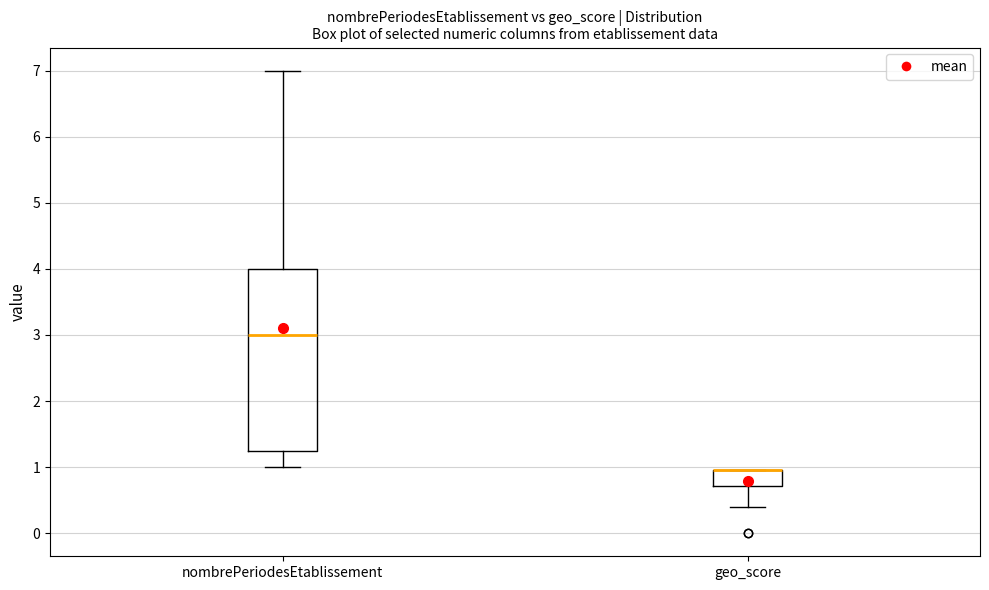

Reading left to right, transcribe this box plot: for each box, give where its median line is, the range the box spans, and where its two whiskers end, as read against the y-axis. The values are not printed on the chart, so give them approximately, as read against the axis.

nombrePeriodesEtablissement: median 3.0, box 1.3 to 4.0, whiskers 1.0 to 7.0
geo_score: median 1.0 (drawn on the box's upper edge), box 0.7 to 1.0, whiskers 0.4 to 1.0